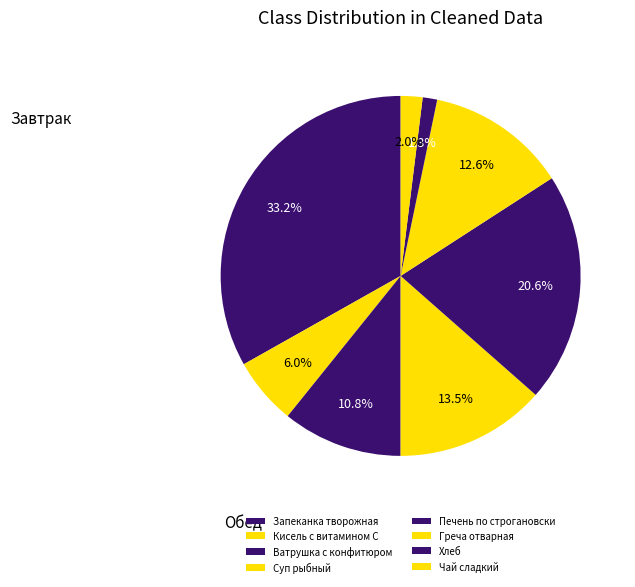

What percentage is the Печень по строгановски slice, to the nearest percent?

21%